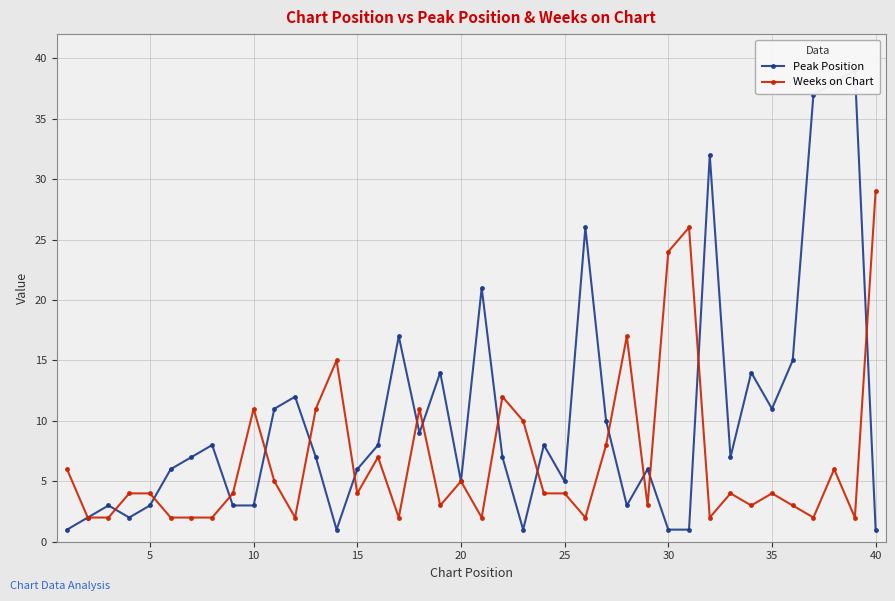

What is the sum of all Weeks on Chart values?

271